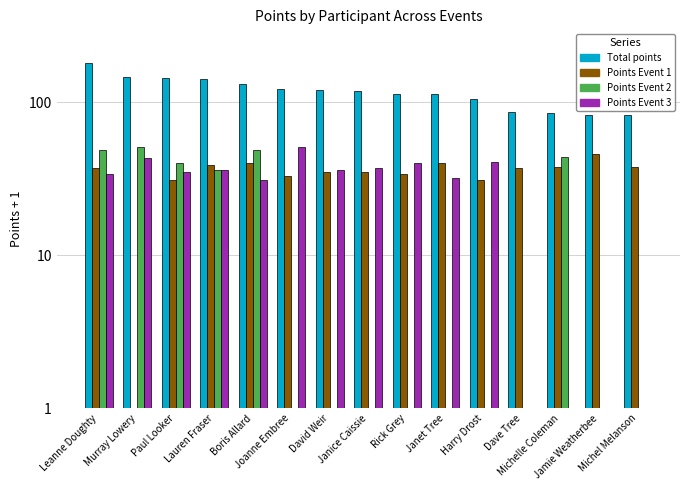

Does the chart contain any negative values?

No